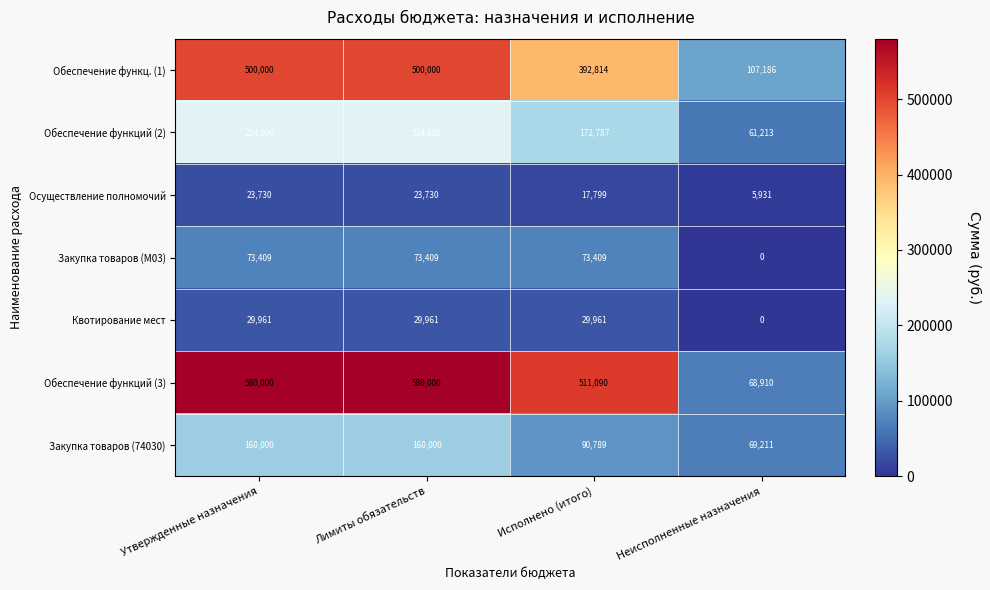

How many categories are shown in the chart?

4